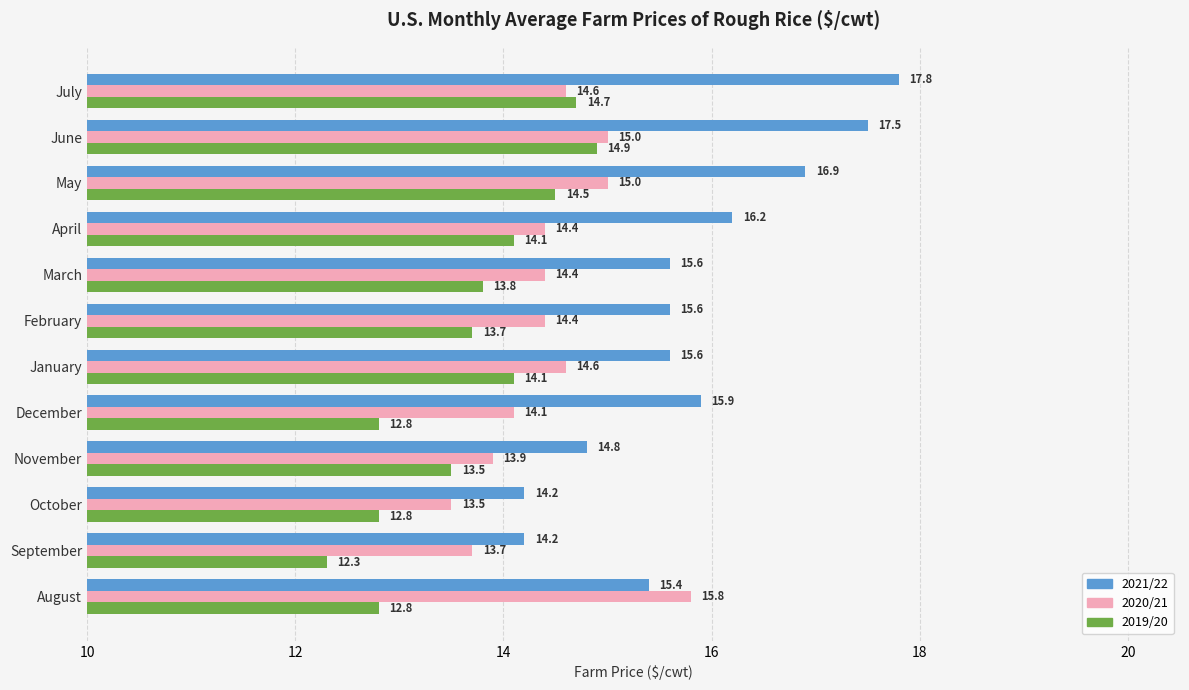

At which category is the sum across all series the highest?

June